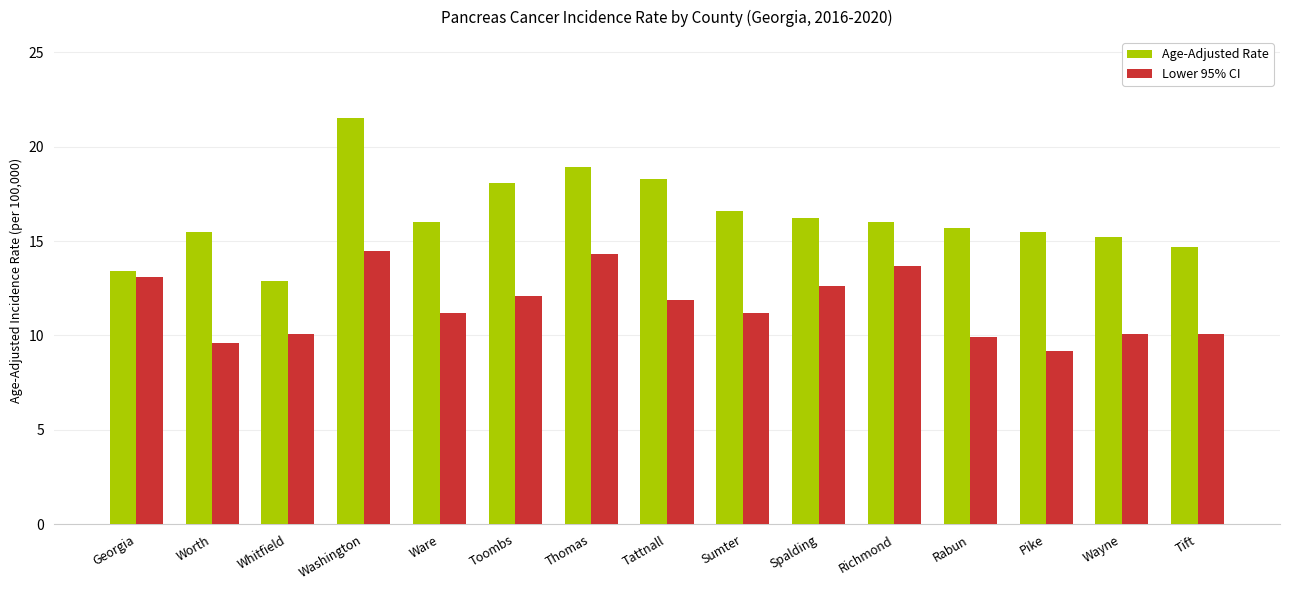

True or false: Age-Adjusted Rate has a value of 32.7 at Tattnall.

False